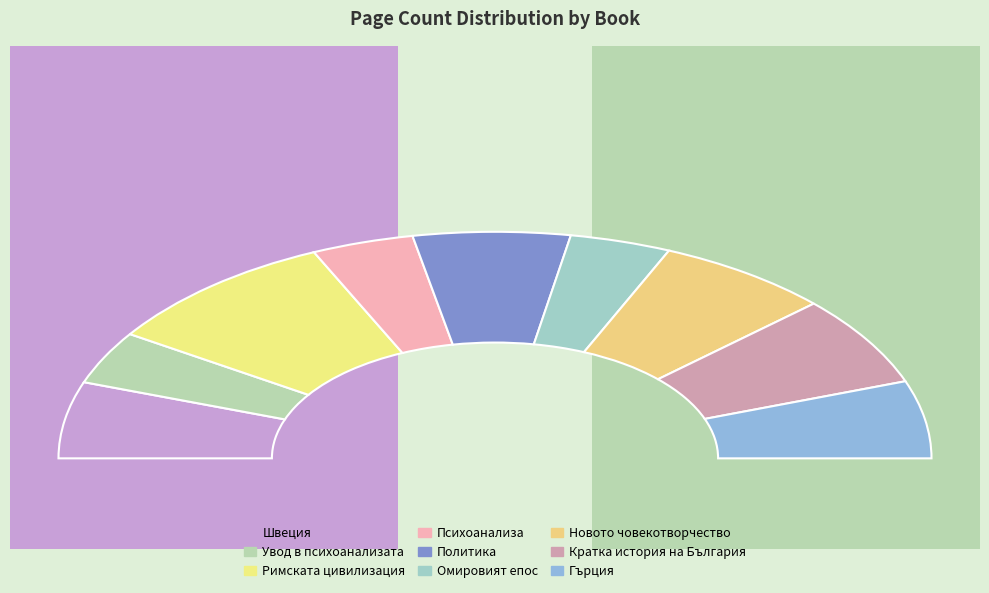

To the nearest percent, what portion does 13800 represent?

13%